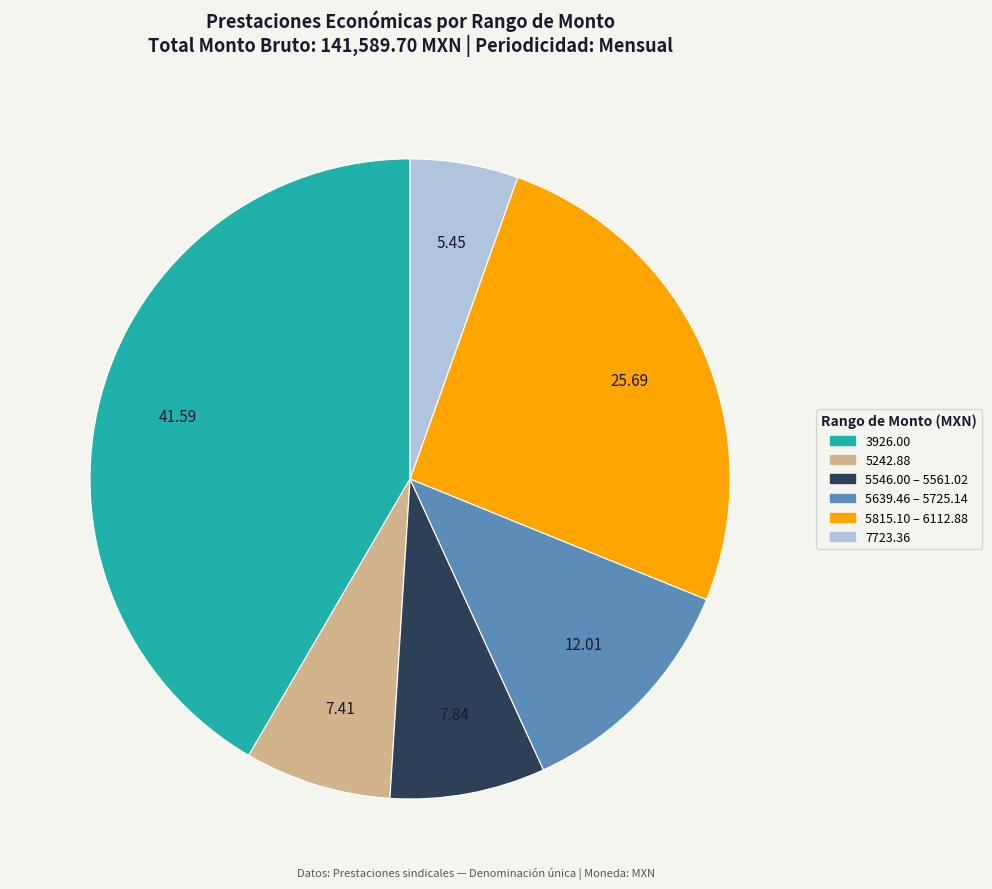

Does any single category account for the majority?

No